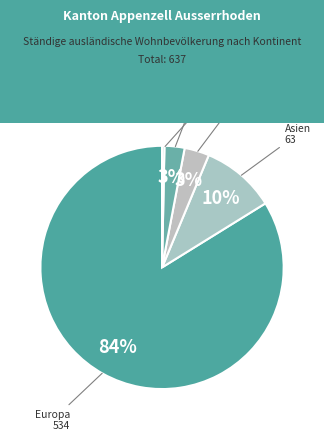

Which slice represents more than half of the pie?

Europa